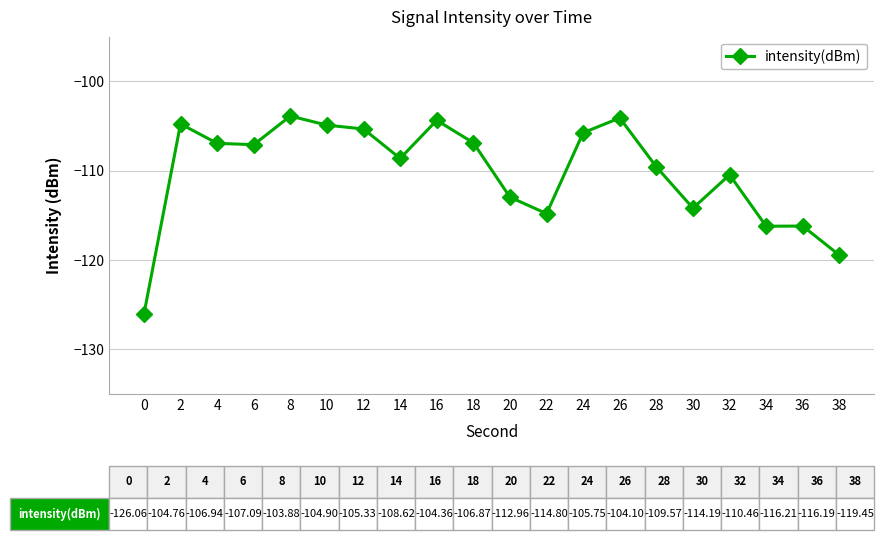

What is the difference between the values at 22 and 6?

7.7